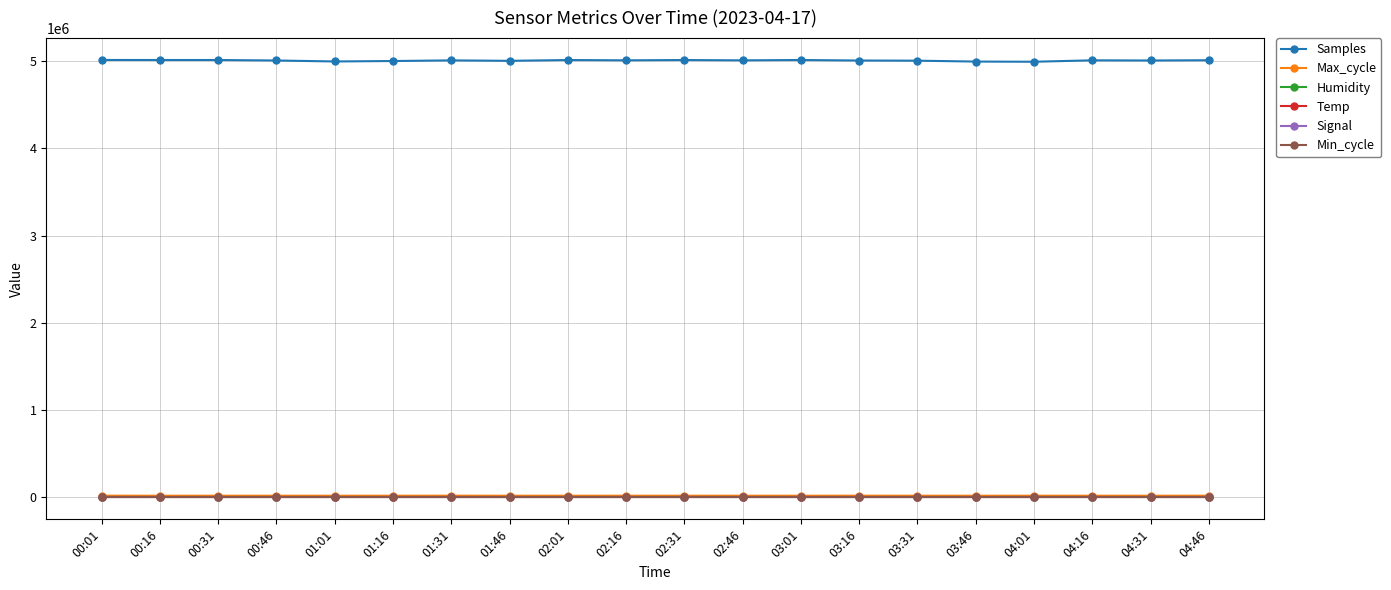

What is the label of the 3rd point from the left?

00:31